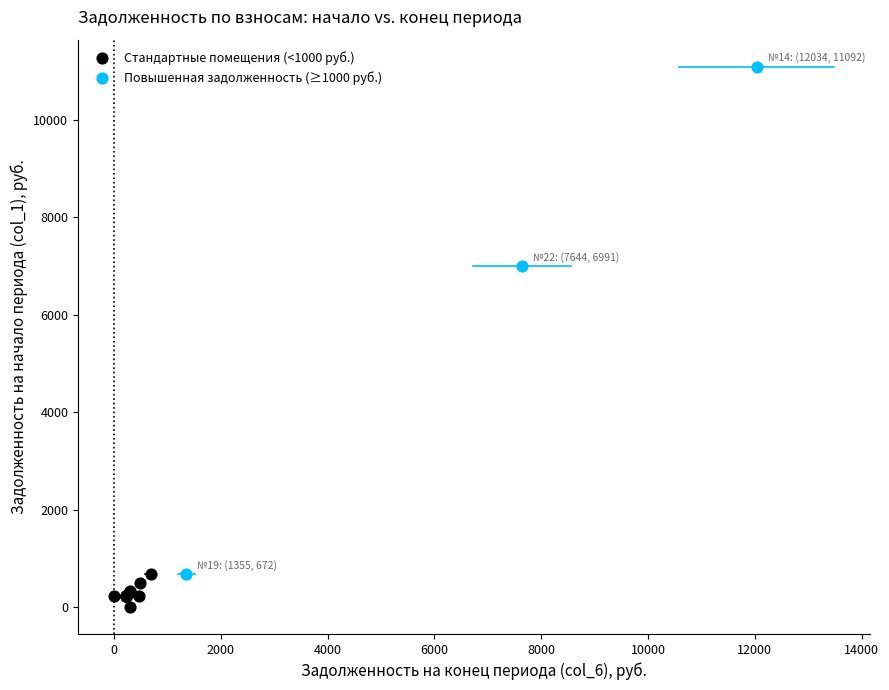

Which series has the widest spread of Y values?

Повышенная задолженность (≥1000 руб.)